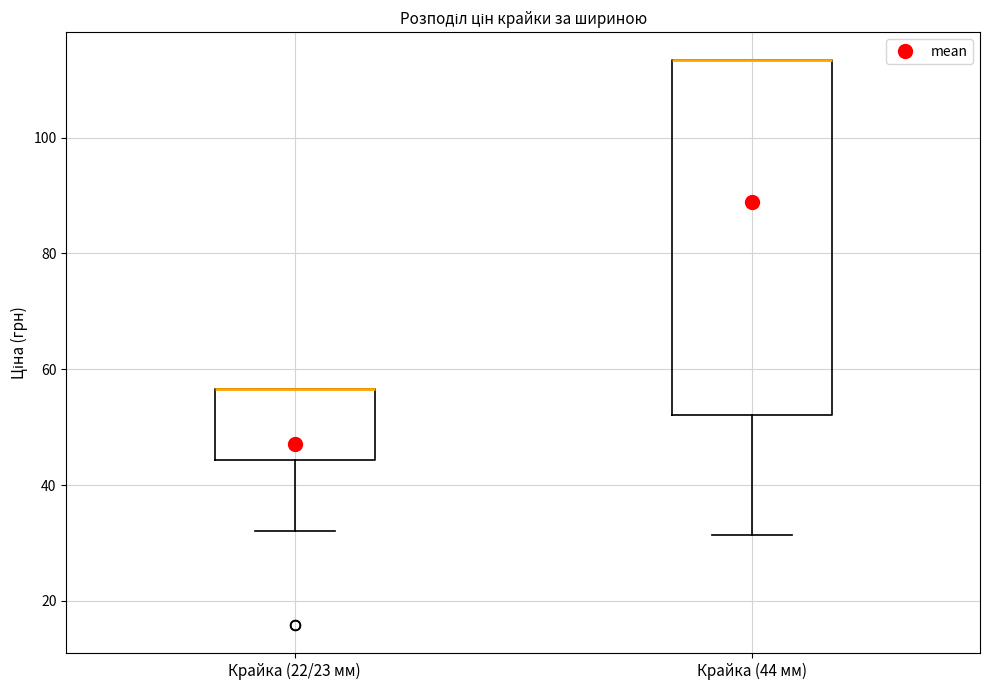

Which box is the tallest, from its lower edge to its upper edge?

Крайка (44 мм)